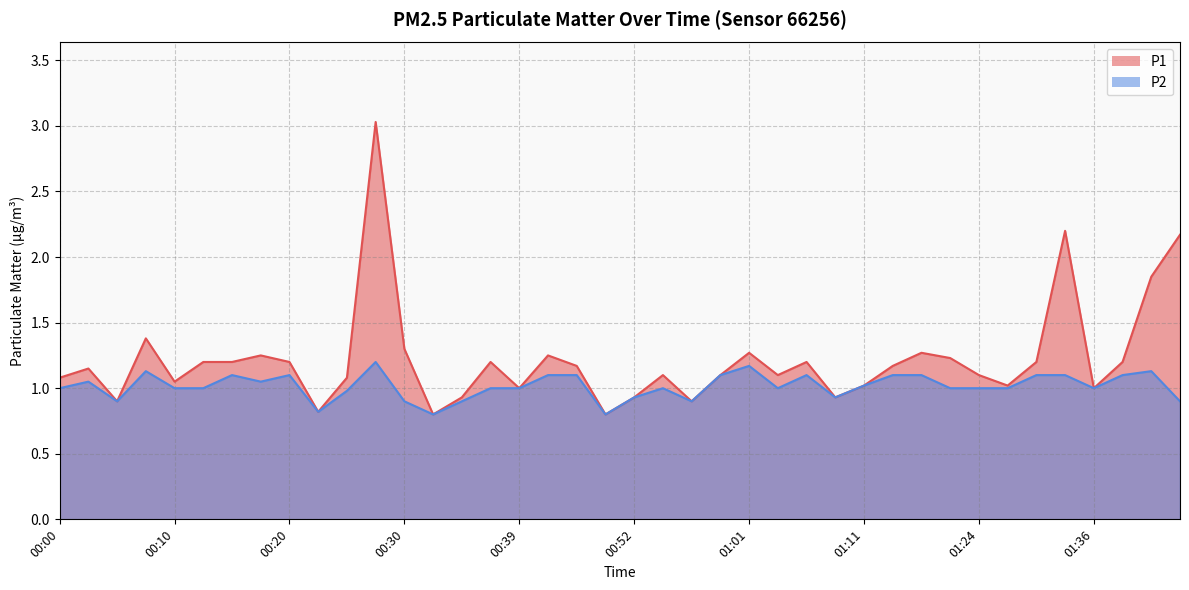

True or false: P2 has more than 2 interior local peaks.

True